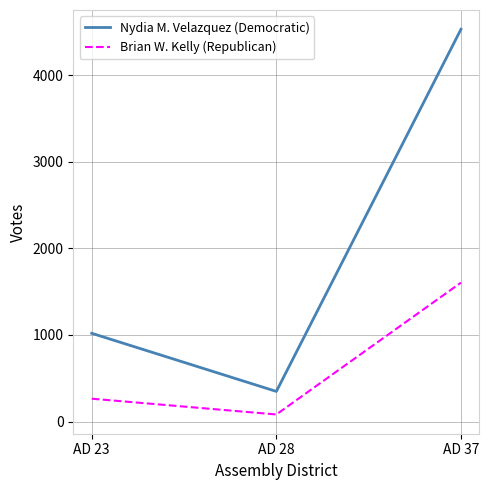

Does the chart display data point markers on the line(s)?

No